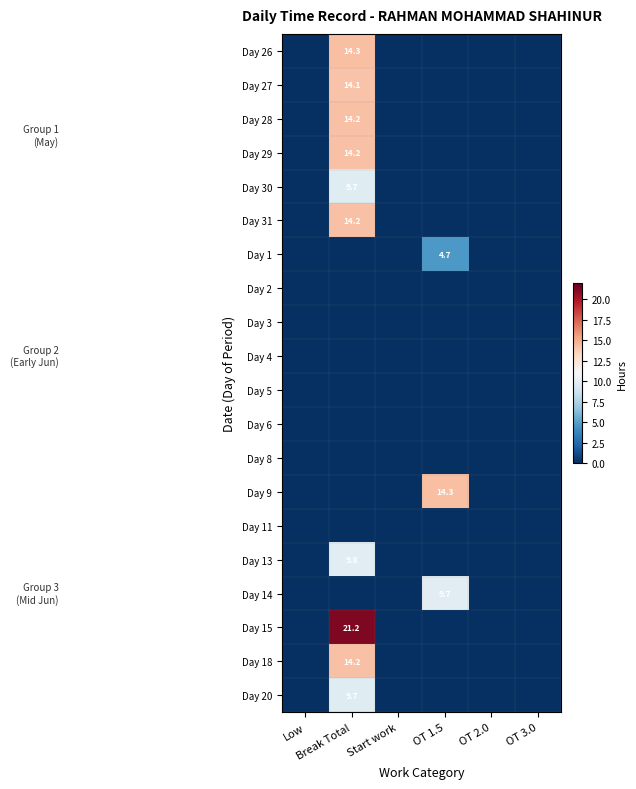

Is it true that Day 20 equals -5.7 at OT 1.5?

False